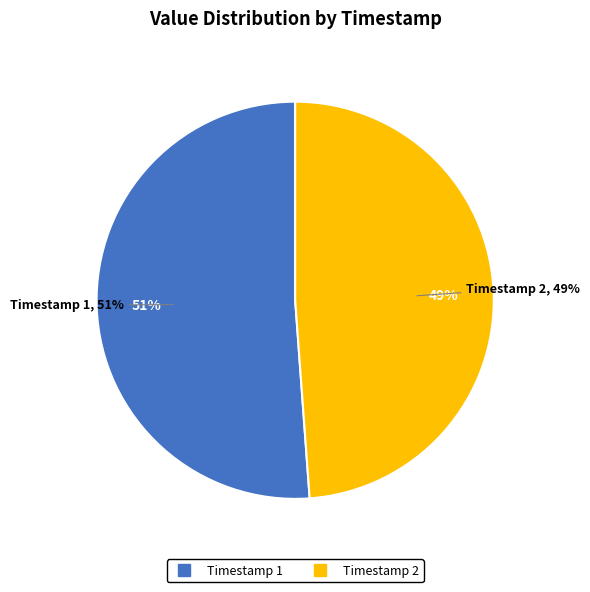

True or false: 2017-10-04T19:54:47.122Z accounts for 49% of the total.

True